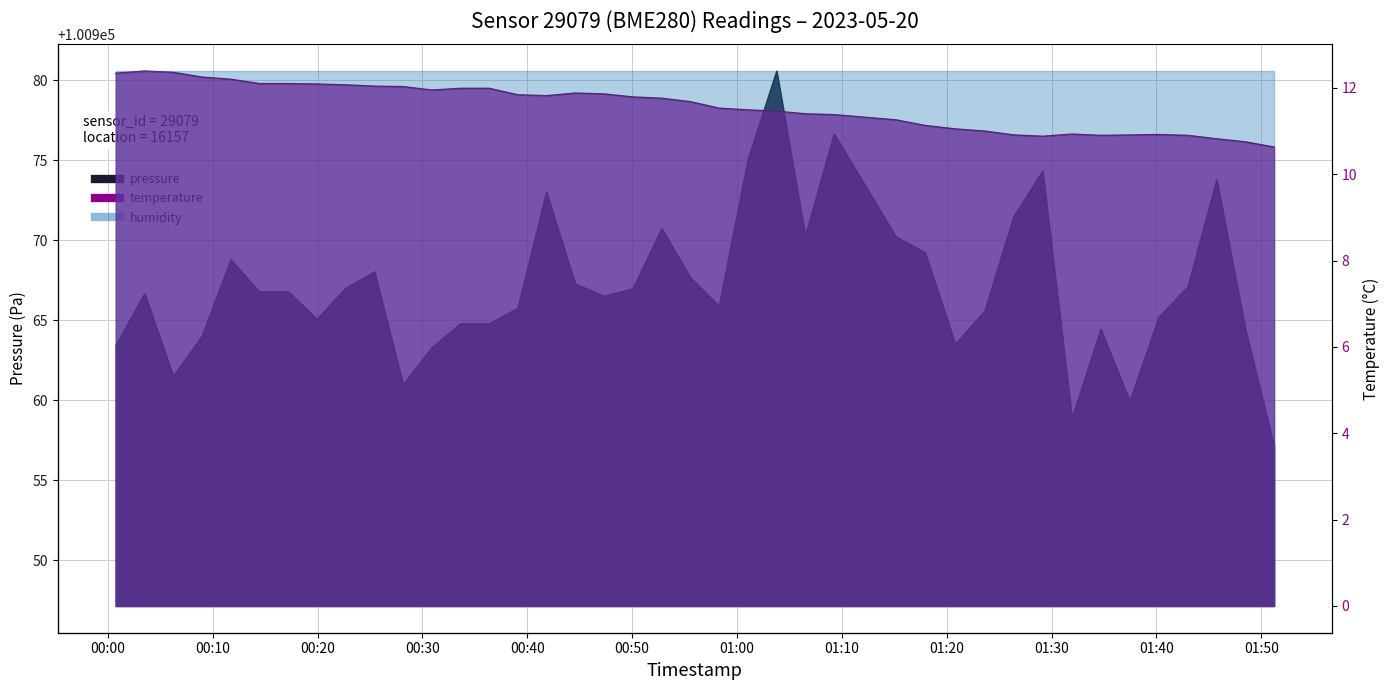

Is it true that temperature equals 18.2 at 2023-05-20T01:23:37?

False